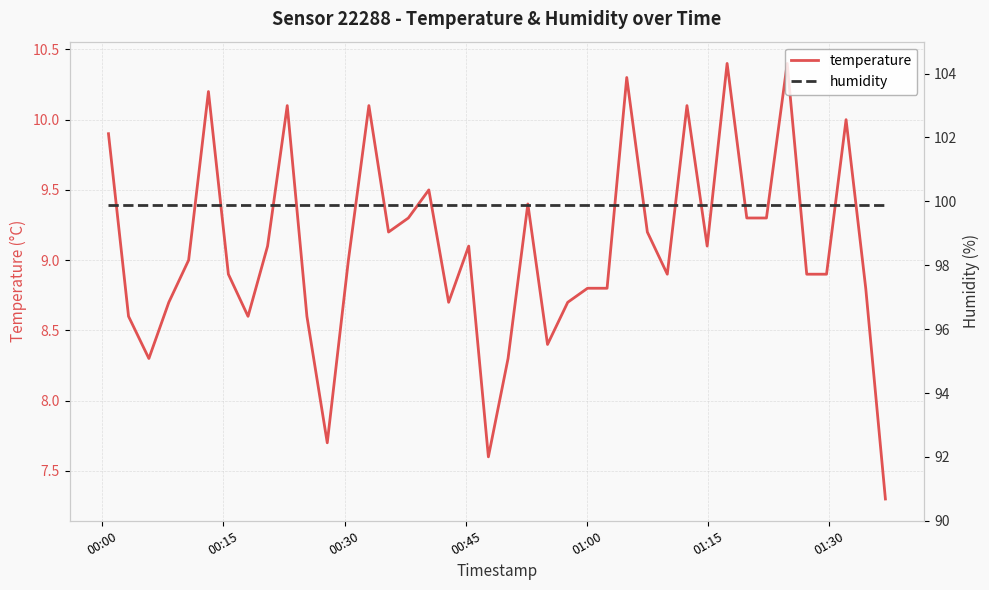

What is the minimum value shown in the chart?

7.3